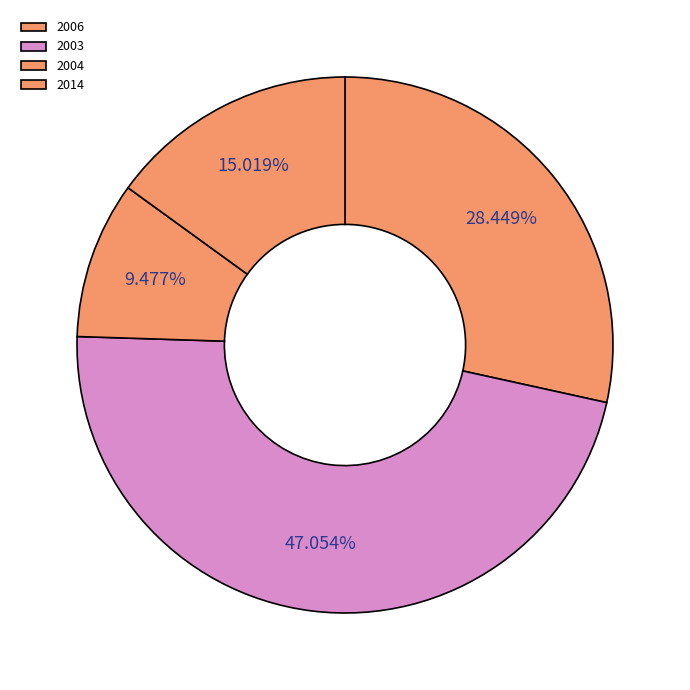

What is the largest slice in the pie chart?

2003